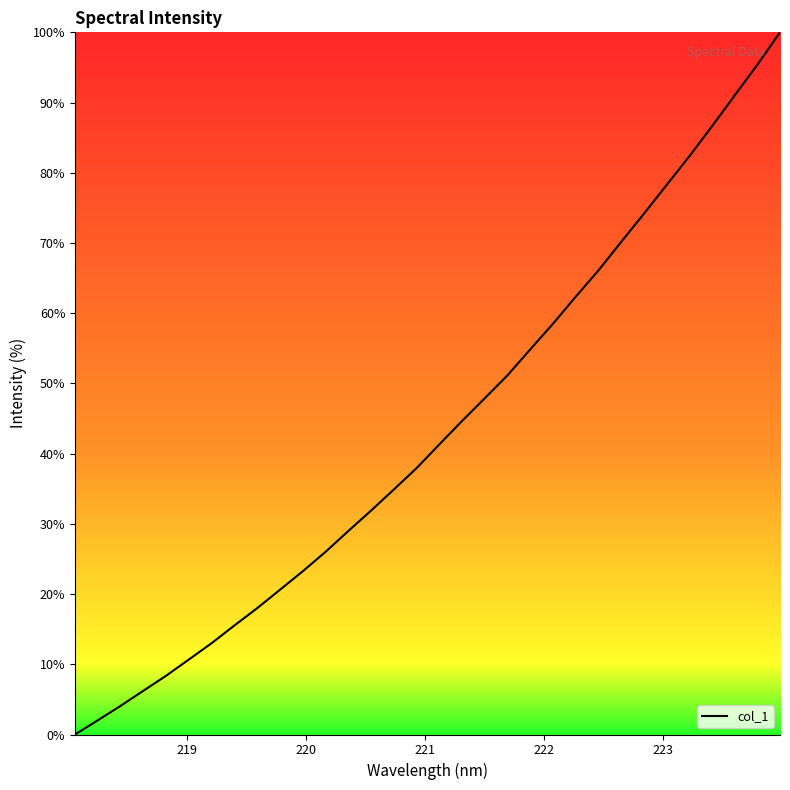

How many lines are shown in the chart?

1